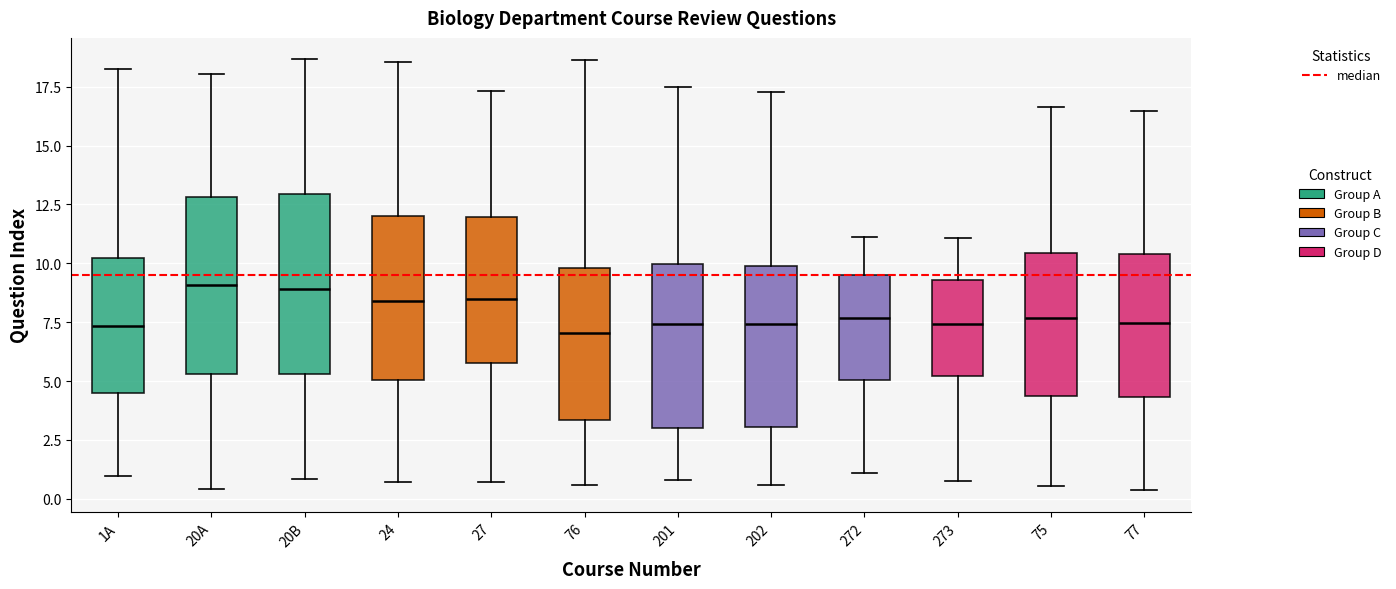

Reading left to right, transcribe this box plot: for each box, give where its median line is, the range the box spans, and where its two whiskers end, as read against the y-axis. The values are not printed on the chart, so give them approximately, as read against the axis.

1A: median 7.5, box 4.5 to 10.0, whiskers 1.0 to 18.0
20A: median 9.0, box 5.5 to 13.0, whiskers 0.5 to 18.0
20B: median 9.0, box 5.5 to 13.0, whiskers 1.0 to 18.5
24: median 8.5, box 5.0 to 12.0, whiskers 0.5 to 18.5
27: median 8.5, box 6.0 to 12.0, whiskers 0.5 to 17.5
76: median 7.0, box 3.5 to 10.0, whiskers 0.5 to 18.5
201: median 7.5, box 3.0 to 10.0, whiskers 1.0 to 17.5
202: median 7.5, box 3.0 to 10.0, whiskers 0.5 to 17.5
272: median 7.5, box 5.0 to 9.5, whiskers 1.0 to 11.0
273: median 7.5, box 5.0 to 9.5, whiskers 1.0 to 11.0
75: median 7.5, box 4.5 to 10.5, whiskers 0.5 to 16.5
77: median 7.5, box 4.5 to 10.5, whiskers 0.5 to 16.5